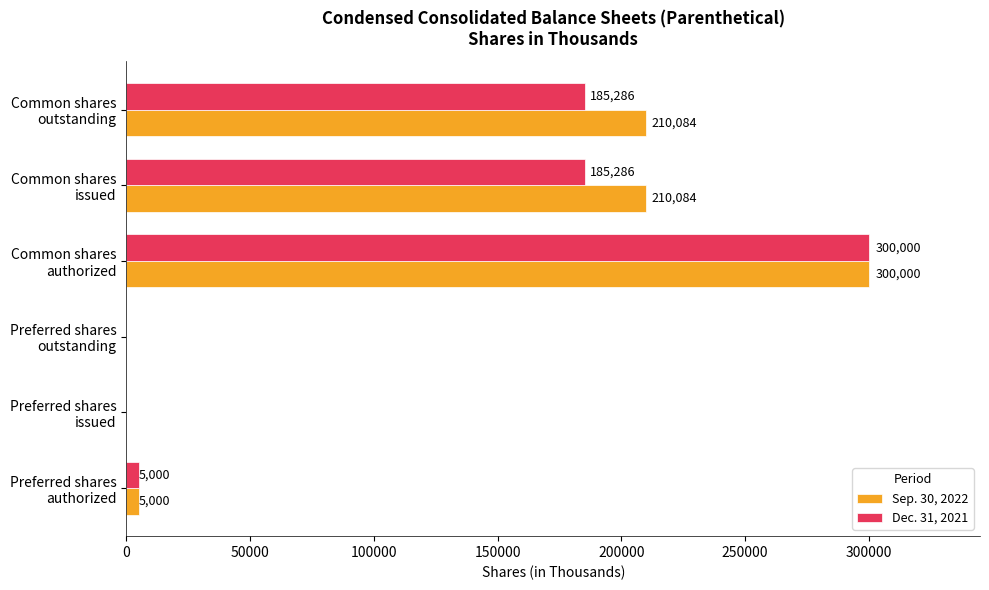

What is the sum of all Dec. 31, 2021 values?

675572